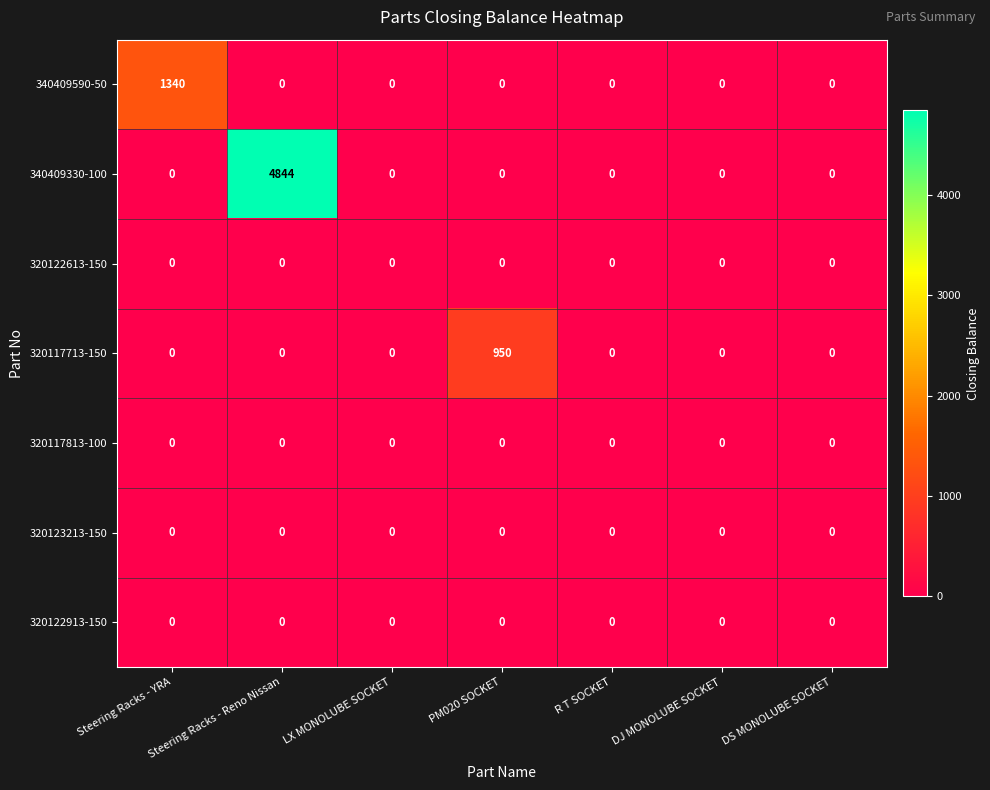

True or false: 340409590-50 has a value of -462 at DS MONOLUBE SOCKET.

False